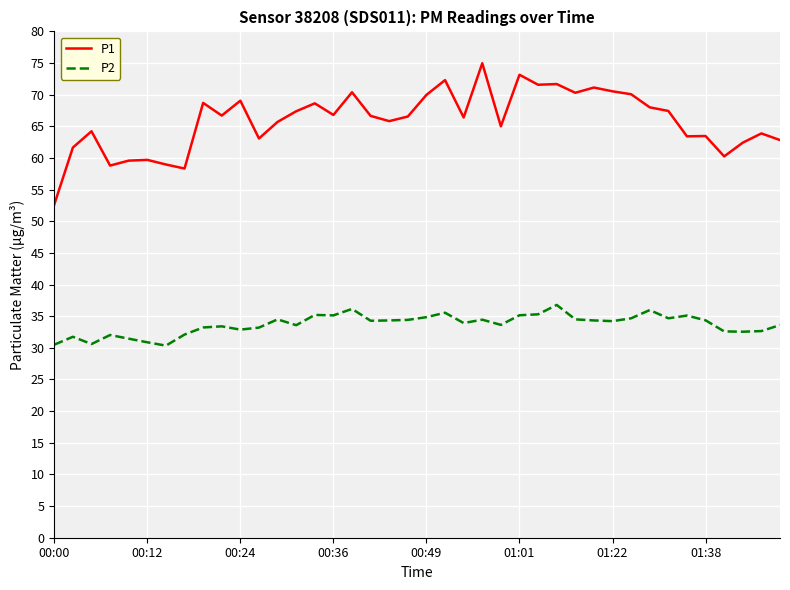

List the series in order of their peak value, lowest first.

P2, P1